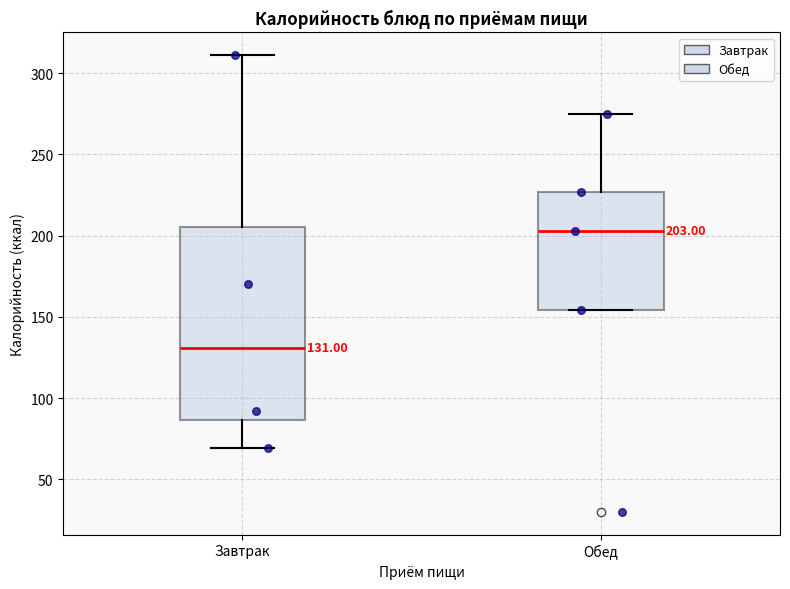

Which box's median line is the highest?

Обед